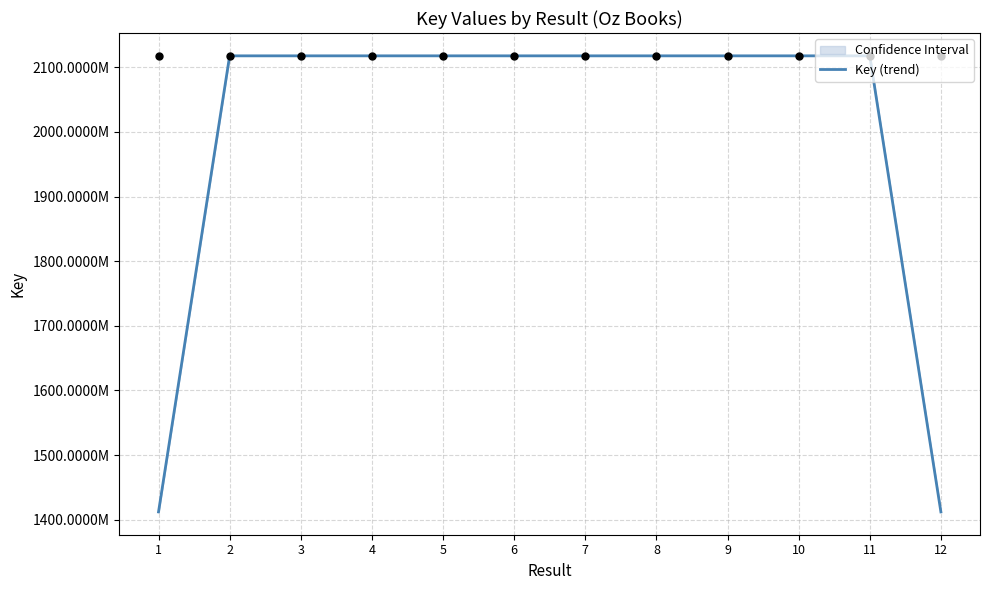

Approximately how many times larger is the value at 10 compared to 9?

1.0